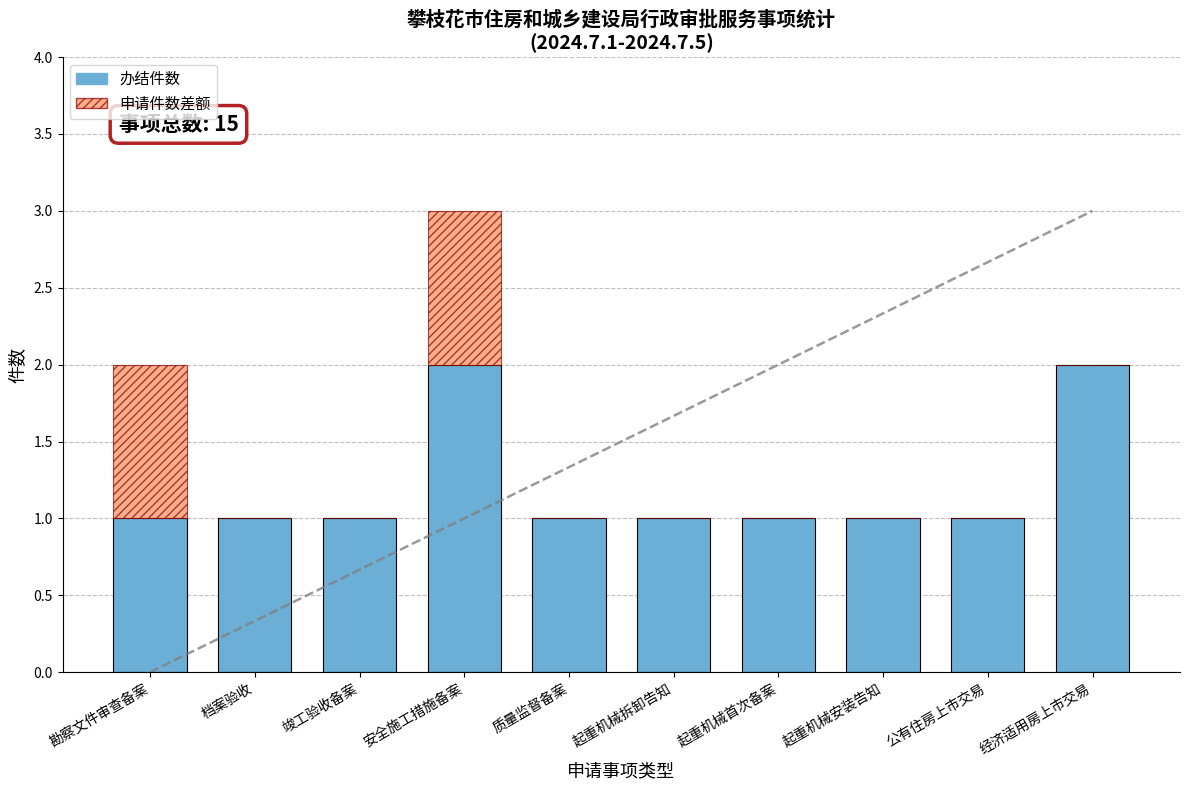

Count the 办结件数 values in the range 1 to 2.

10